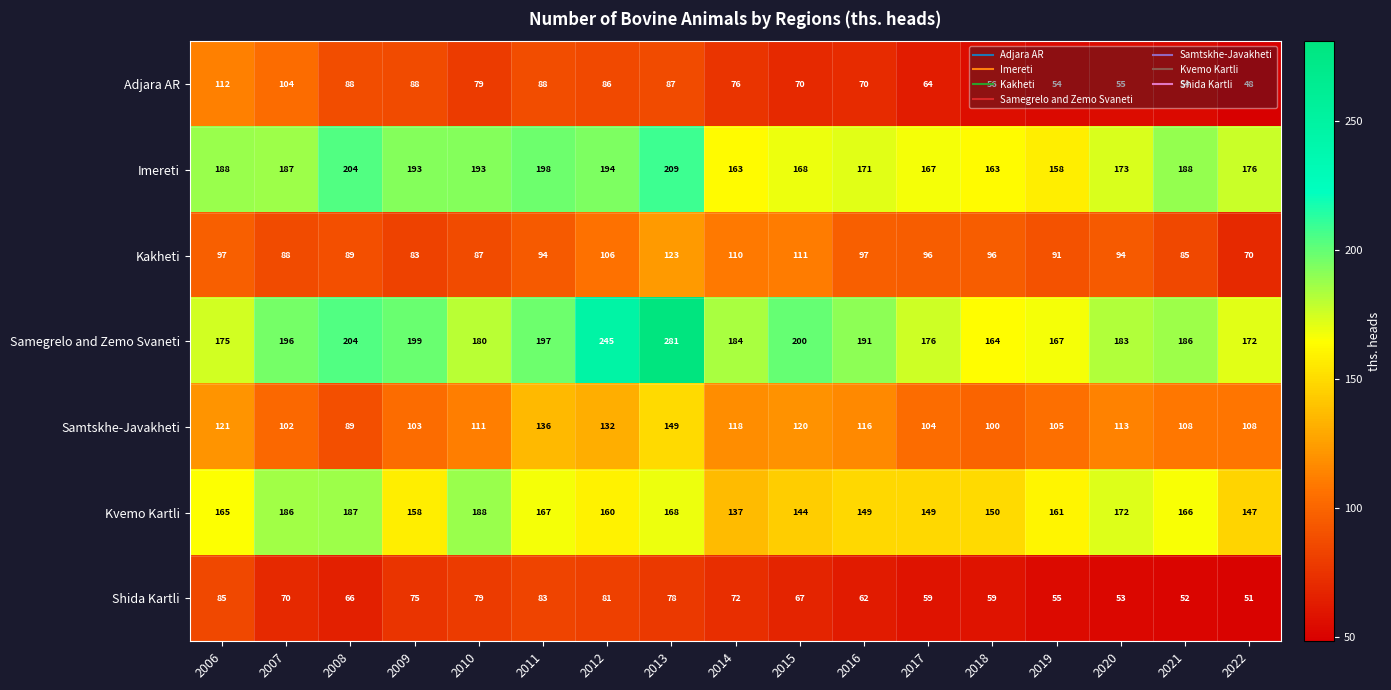

Which label corresponds to the smallest value in the chart?

2022